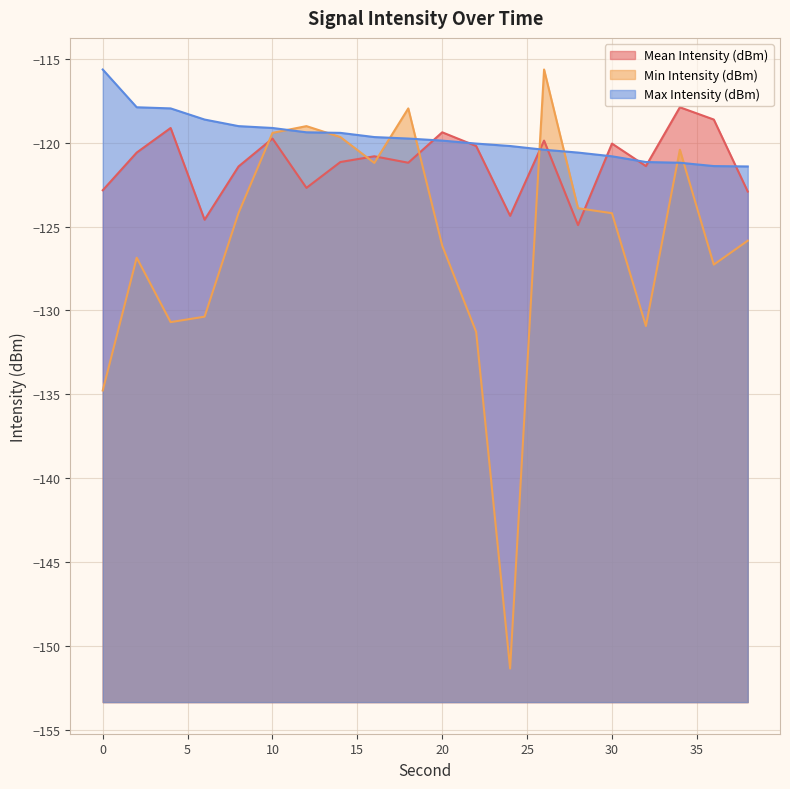

What is the value of the Min Intensity (dBm) point at the 19th from the left?

-127.3